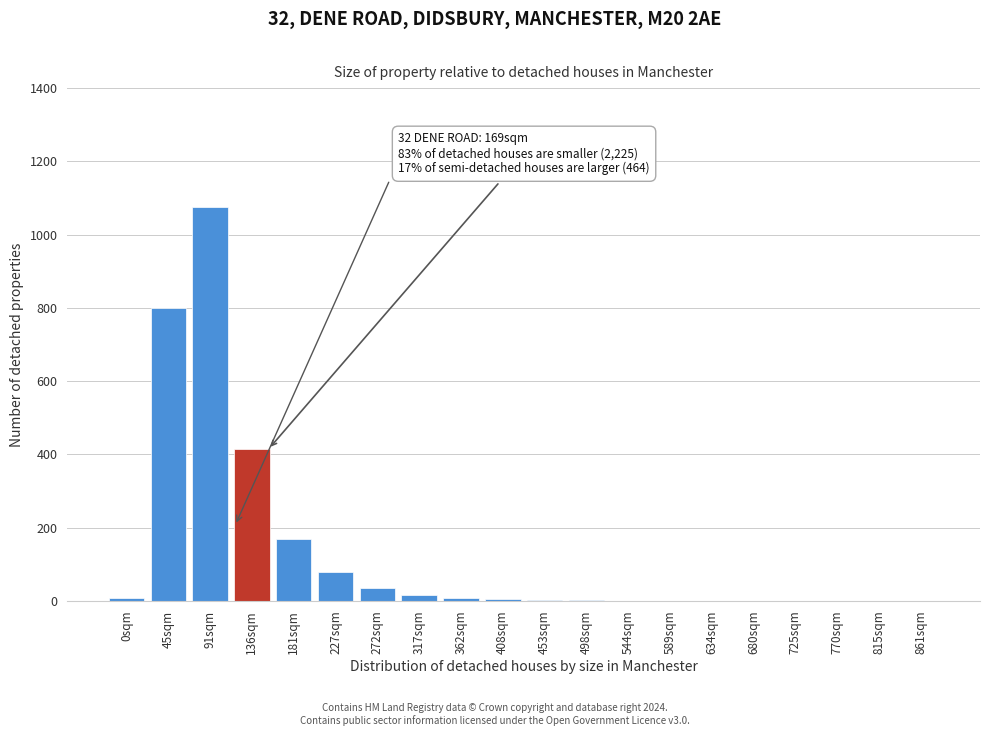

The chart shows a value of 0 at 861sqm. True or false?

True